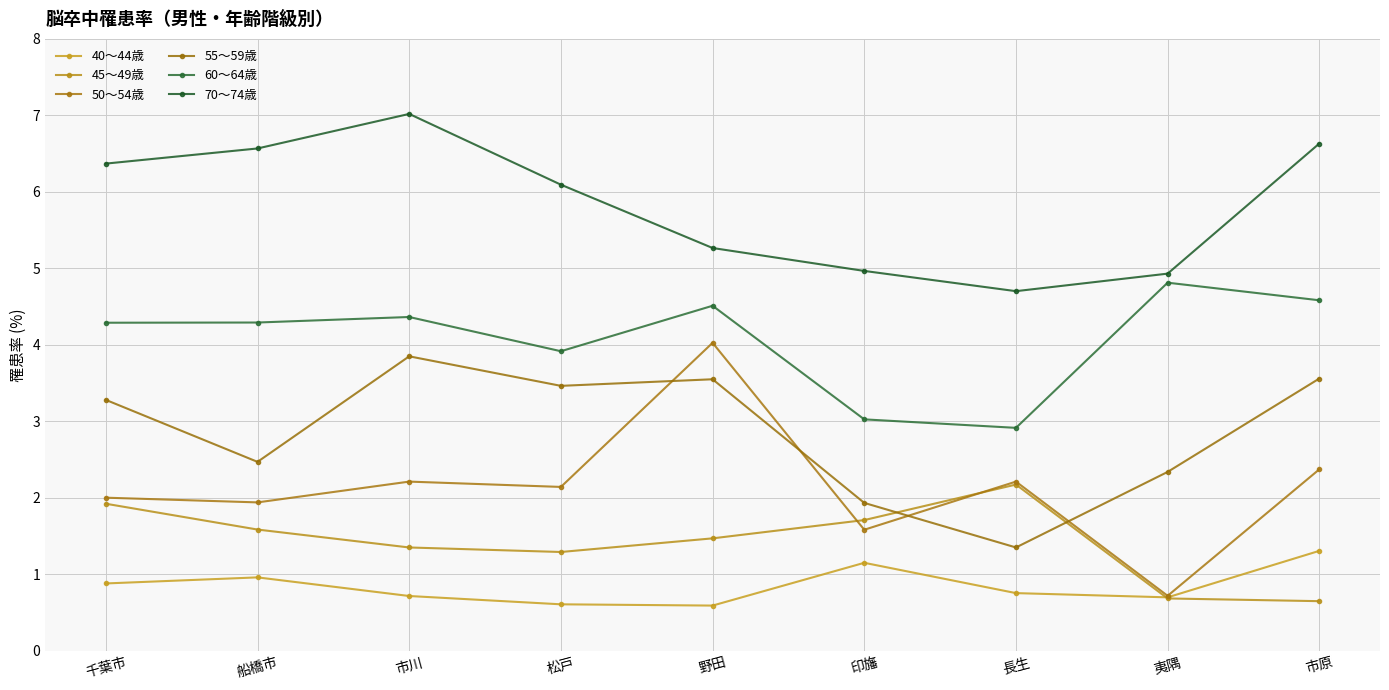

True or false: 60～64歳 and 70～74歳 cross at least once.

False